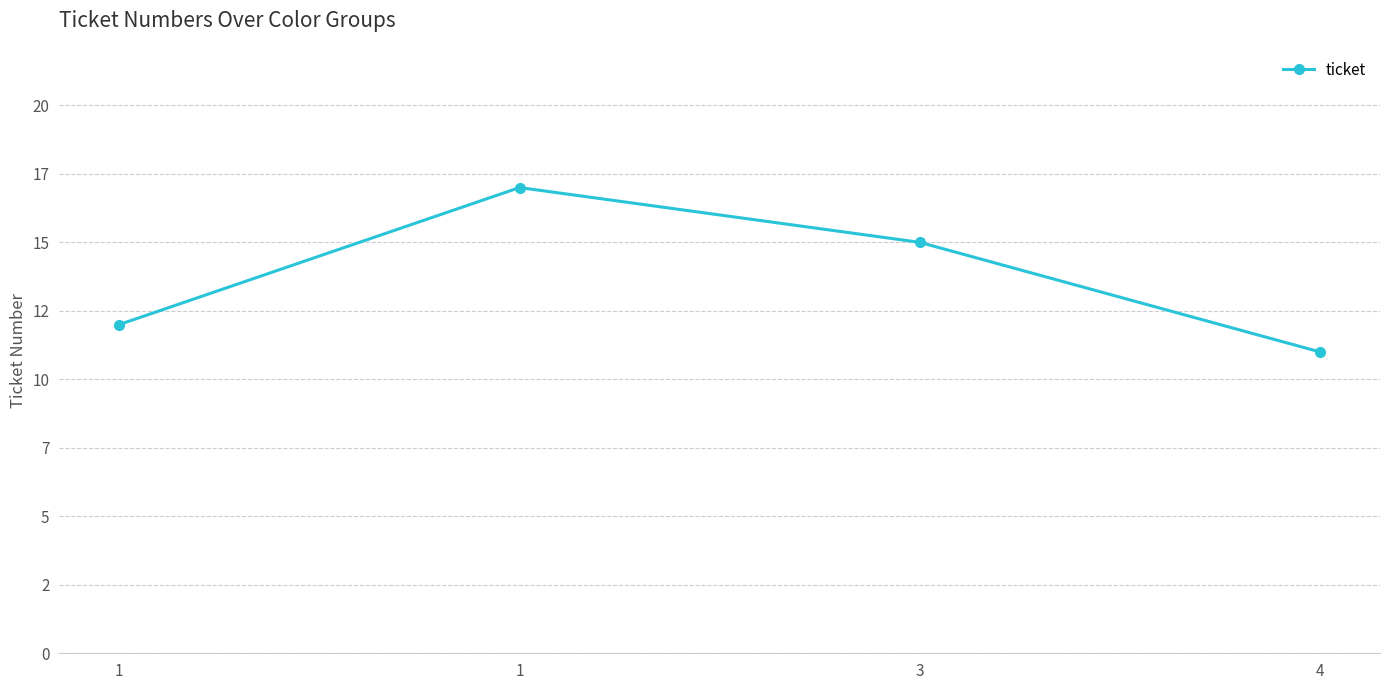

Is this an area chart (filled region under the line)?

No